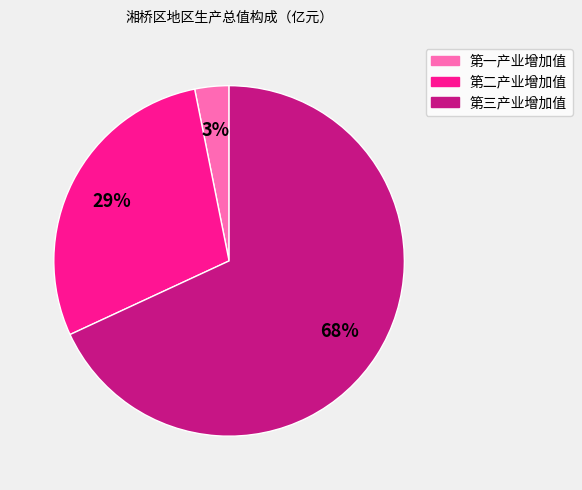

To the nearest percent, what percentage of the pie is 第二产业增加值?

29%